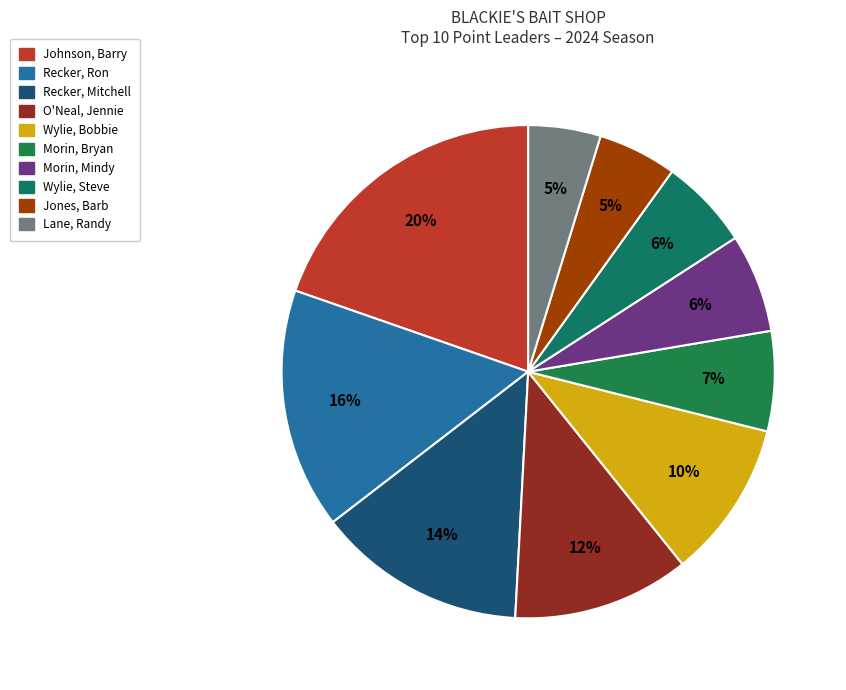

Is it true that Recker, Mitchell is 14% of the pie?

True